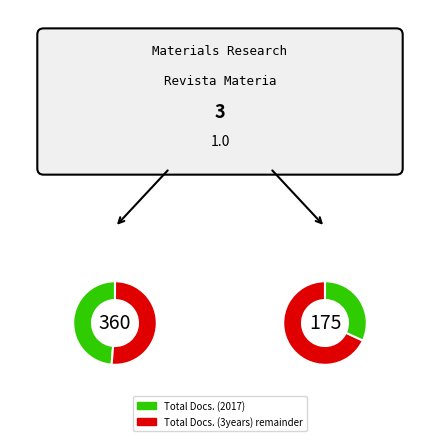

Is it true that Revista Materia is 36% of the pie?

False